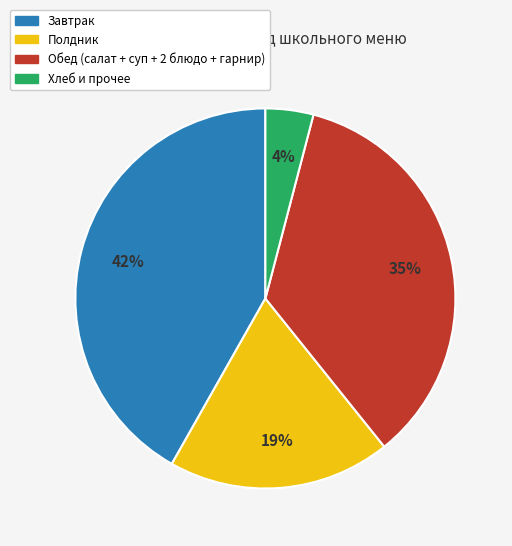

To the nearest percent, what is the average slice percentage?

25%